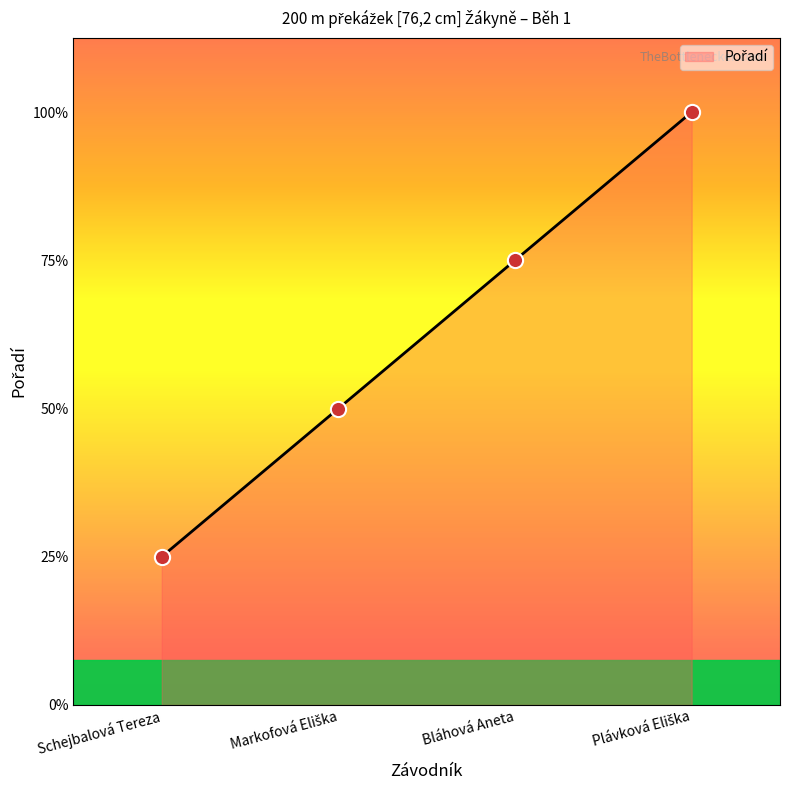

What is the ratio of the value at Schejbalová Tereza to the value at Plávková Eliška?

0.2